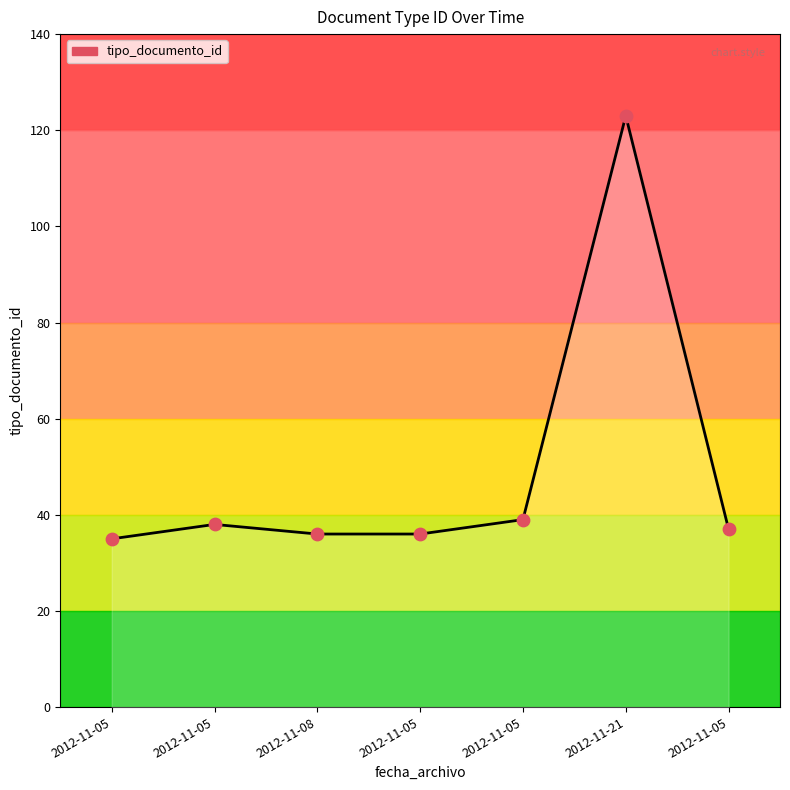

Approximately how many times larger is the value at 2012-11-05 compared to 2012-11-05?

1.0